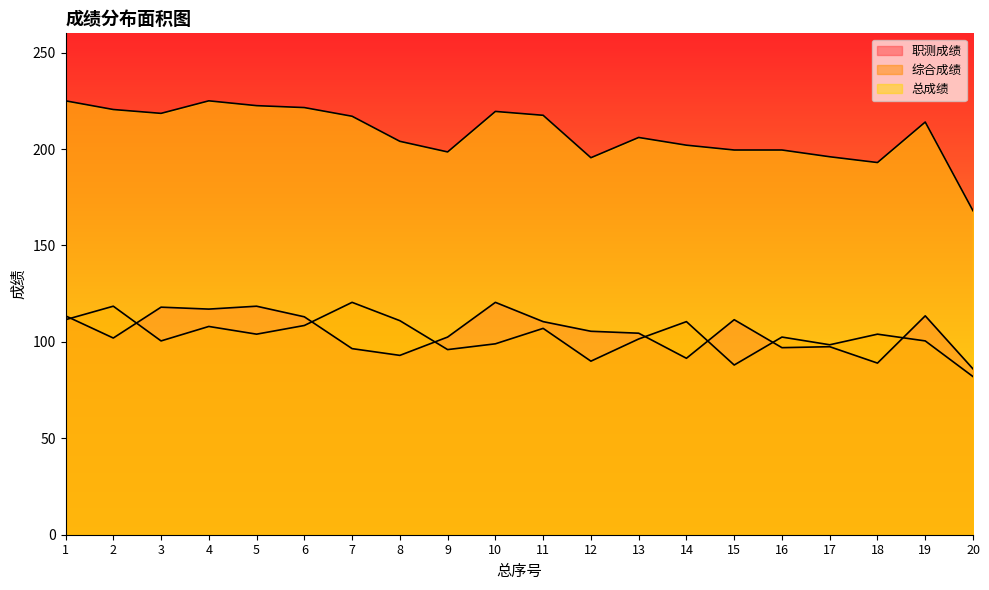

Reading left to right, what are all the values shown in this chart?

职测成绩: 113.5	102.0	118.0	117.0	118.5	113.0	96.5	93.0	102.5	120.5	110.5	105.5	104.5	91.5	111.5	97.0	97.5	89.0	113.5	86.0
综合成绩: 111.5	118.5	100.5	108.0	104.0	108.5	120.5	111.0	96.0	99.0	107.0	90.0	101.5	110.5	88.0	102.5	98.5	104.0	100.5	82.0
总成绩: 225.0	220.5	218.5	225.0	222.5	221.5	217.0	204.0	198.5	219.5	217.5	195.5	206.0	202.0	199.5	199.5	196.0	193.0	214.0	168.0